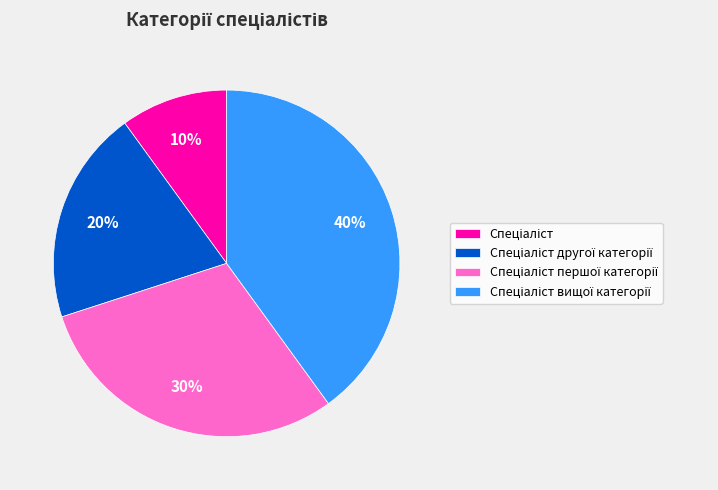

To the nearest percent, what is the difference between the largest and smallest slice percentages?

30%